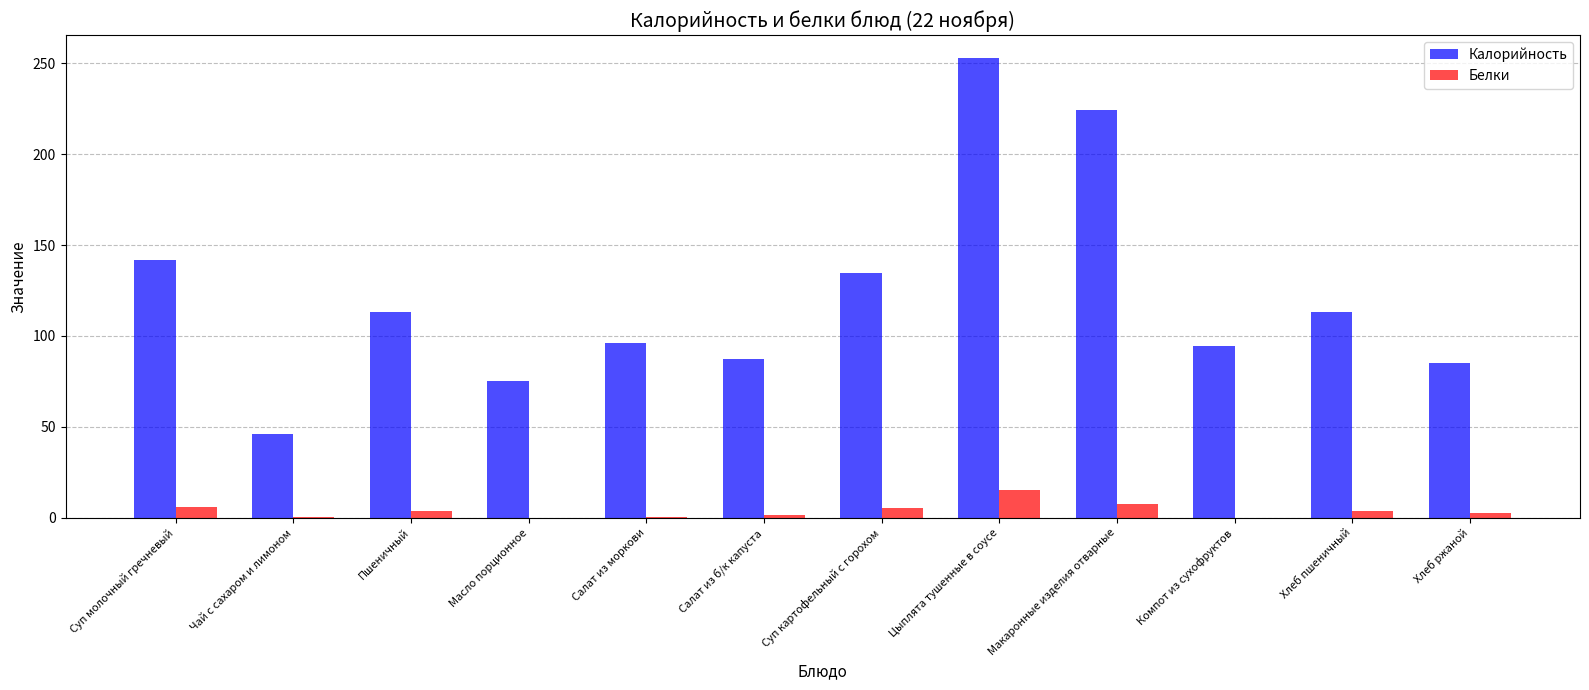

How many values in the Белки series exceed 3?

6